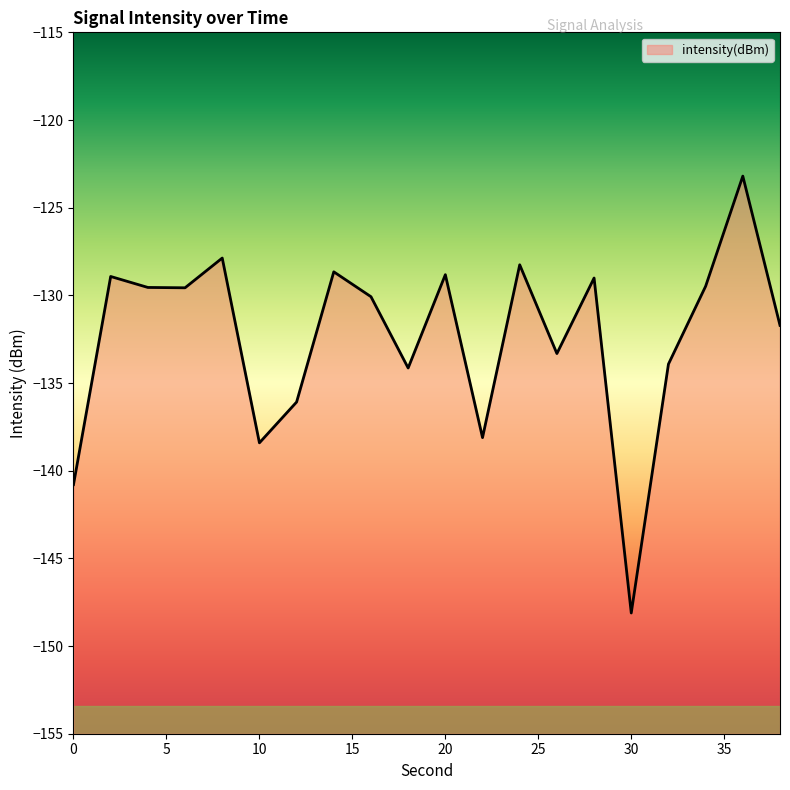

True or false: there are more than 2 points higher than both neighbors.

True